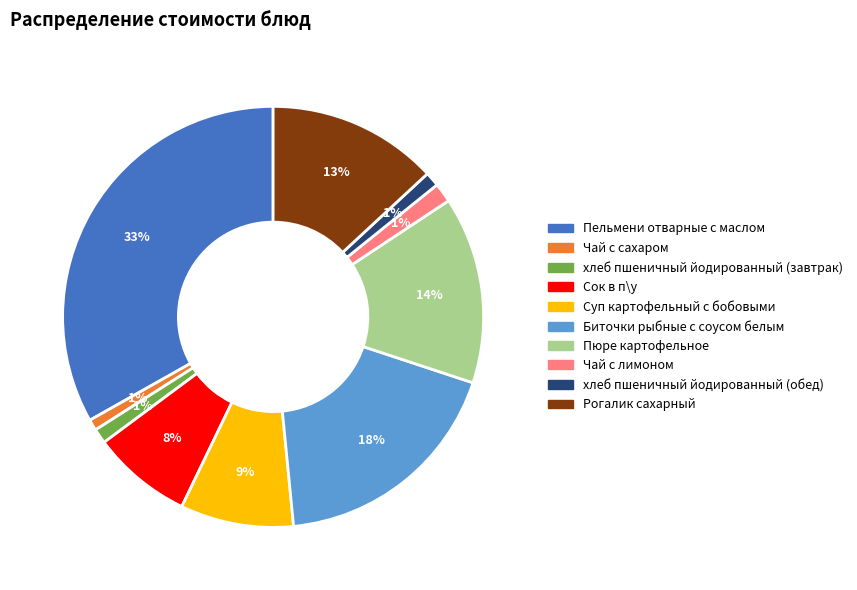

Is there any slice that represents more than half of the pie?

No